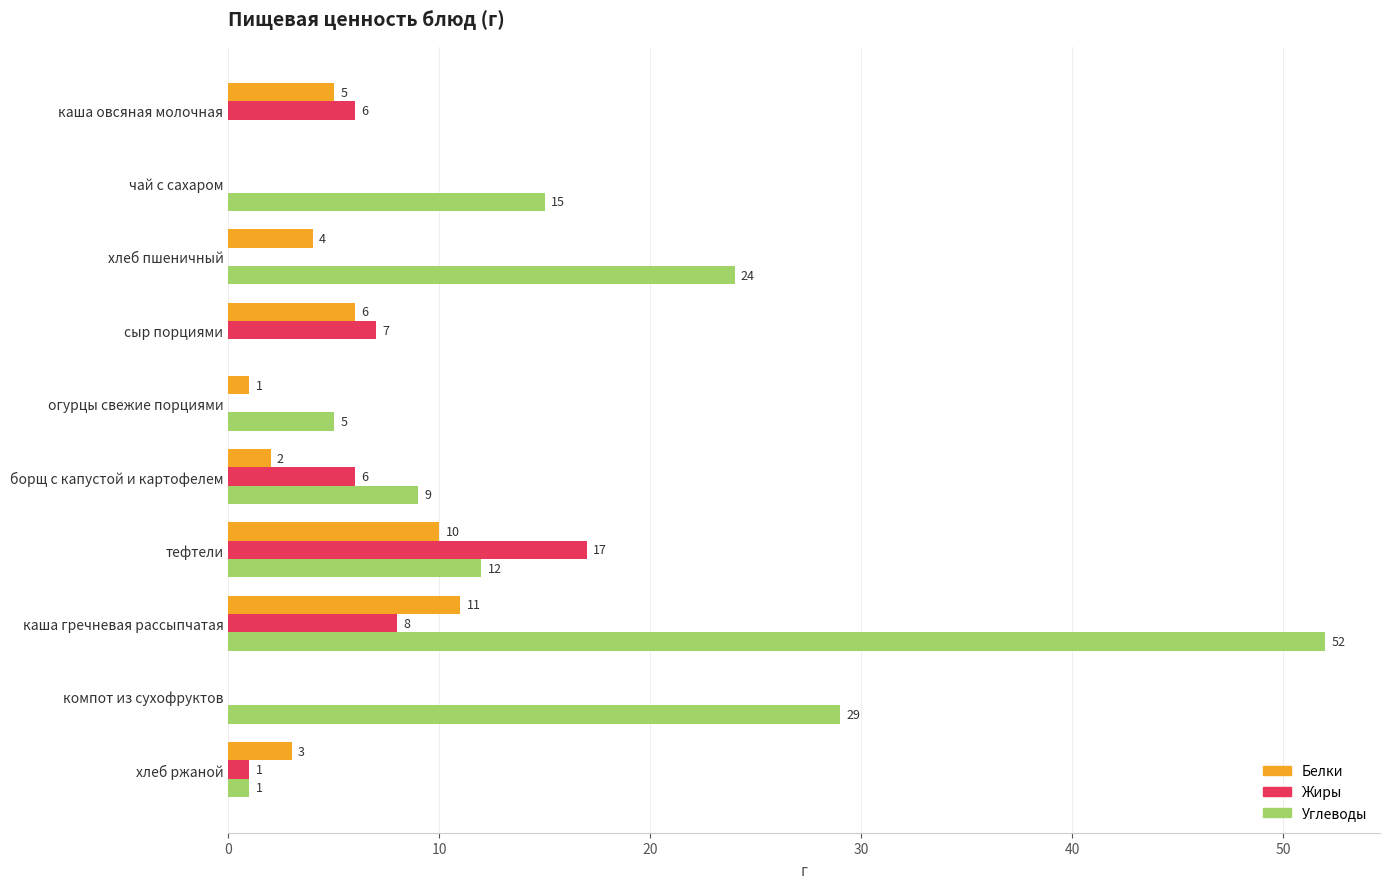

Which series changed the most between чай с сахаром and сыр порциями?

Углеводы